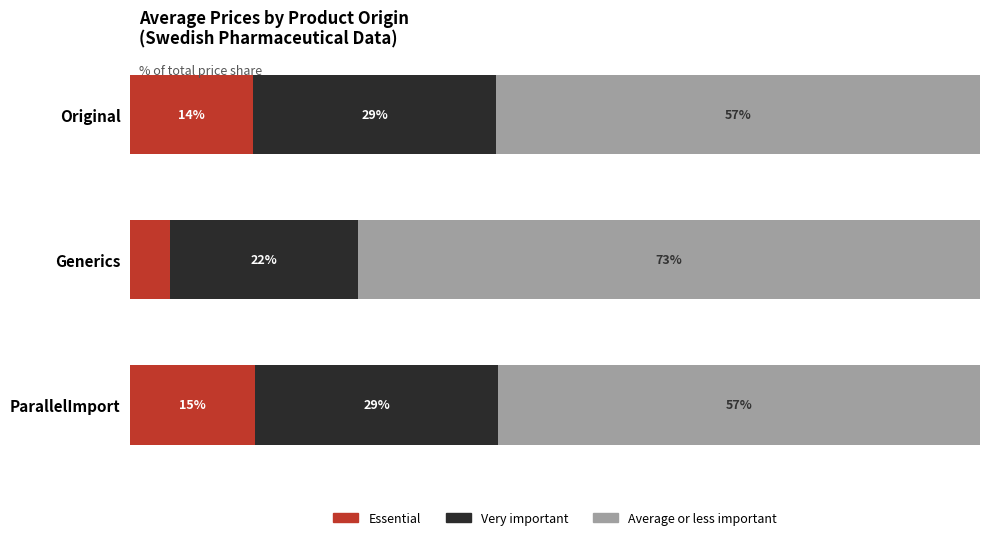

At how many categories does at least one series exceed 14?

3